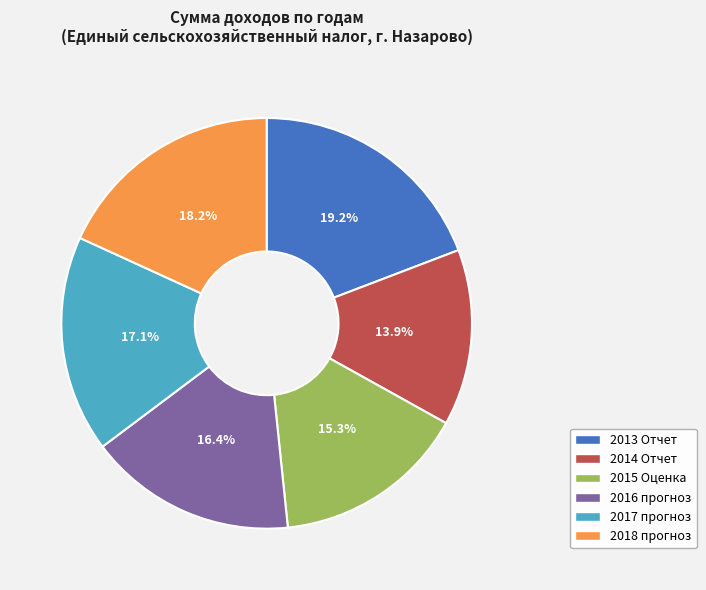

Is the sum of 2016 прогноз and 2018 прогноз greater than half?

No